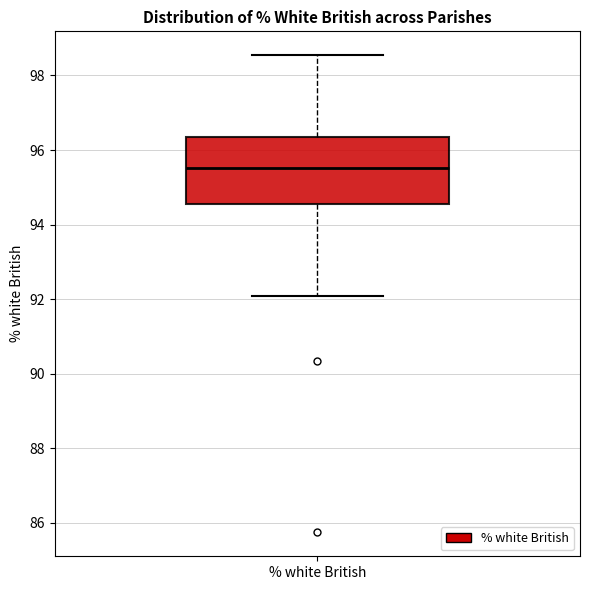

Where does the lower whisker of the box for % white British end on the y-axis? The values are not printed on the chart, so give them approximately, as read against the axis.

92.0